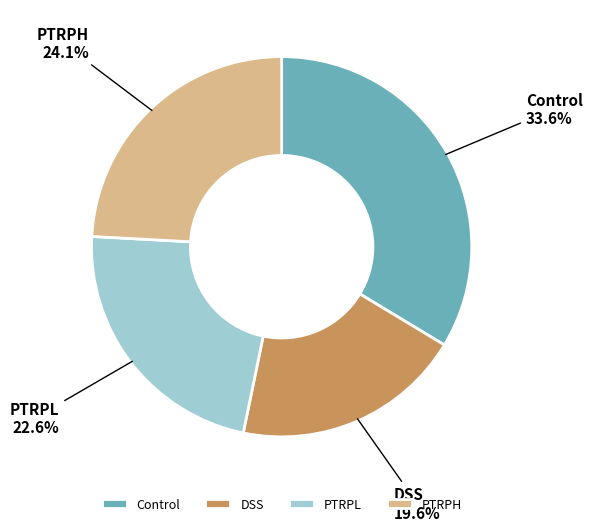

Does PTRPL represent more than half of the total?

No